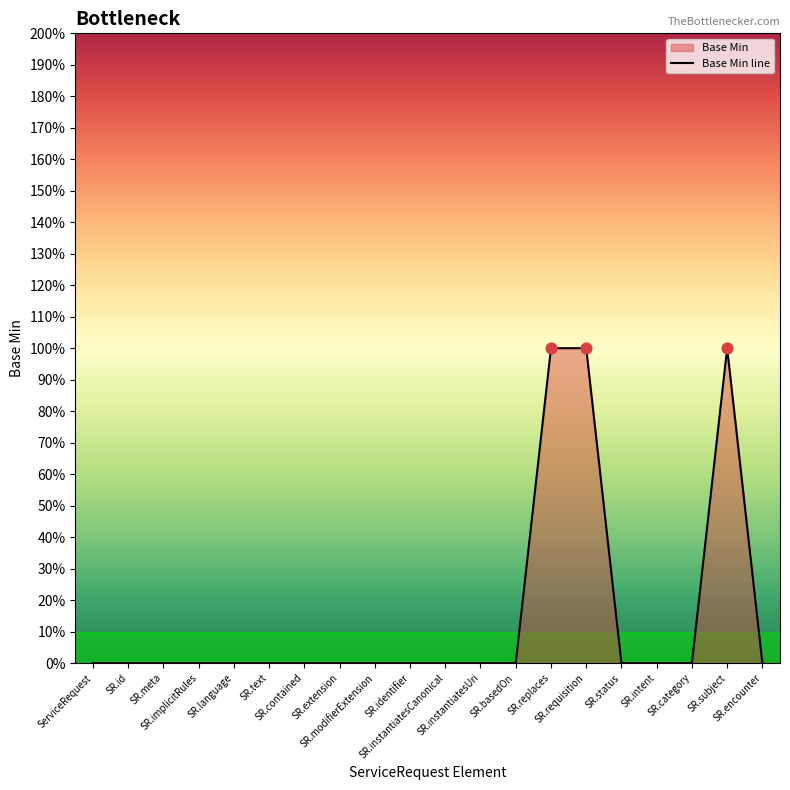

Between SR.identifier and SR.category, which is larger?

SR.identifier